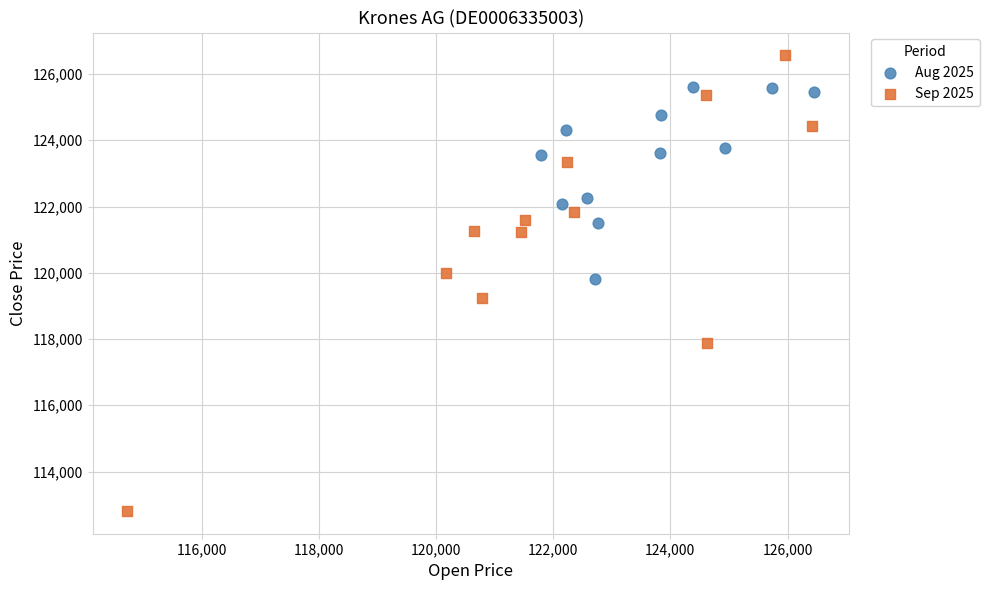

Which series contains the highest Y value?

Sep 2025